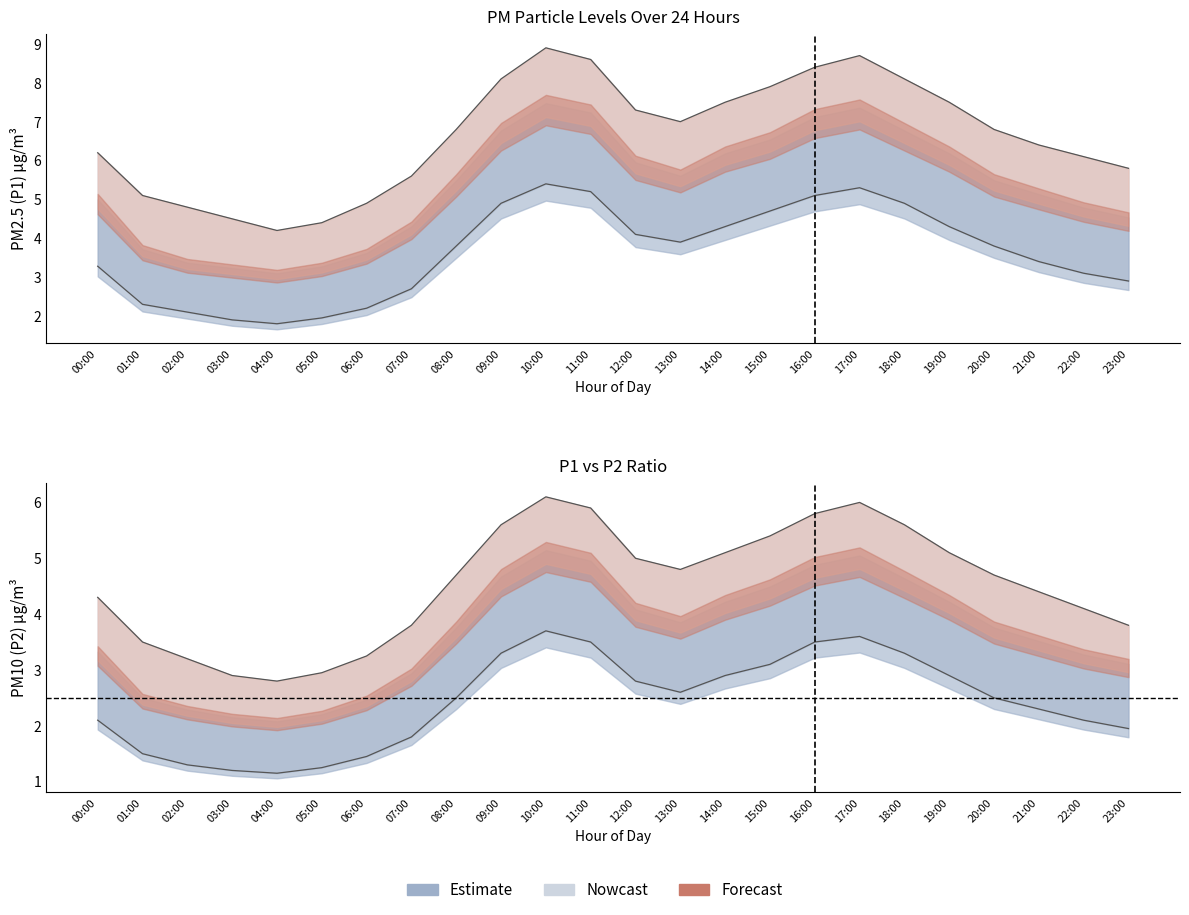

True or false: P1 and P1_upper cross at least once.

False